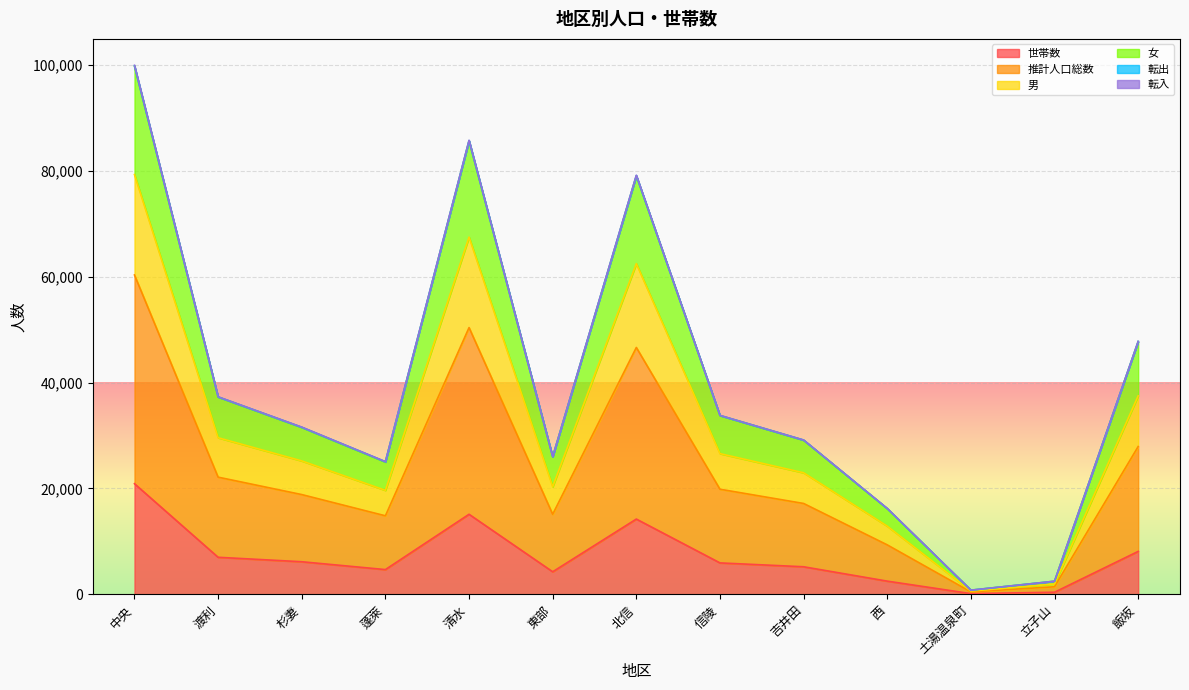

Which category has the highest value across all series?

中央